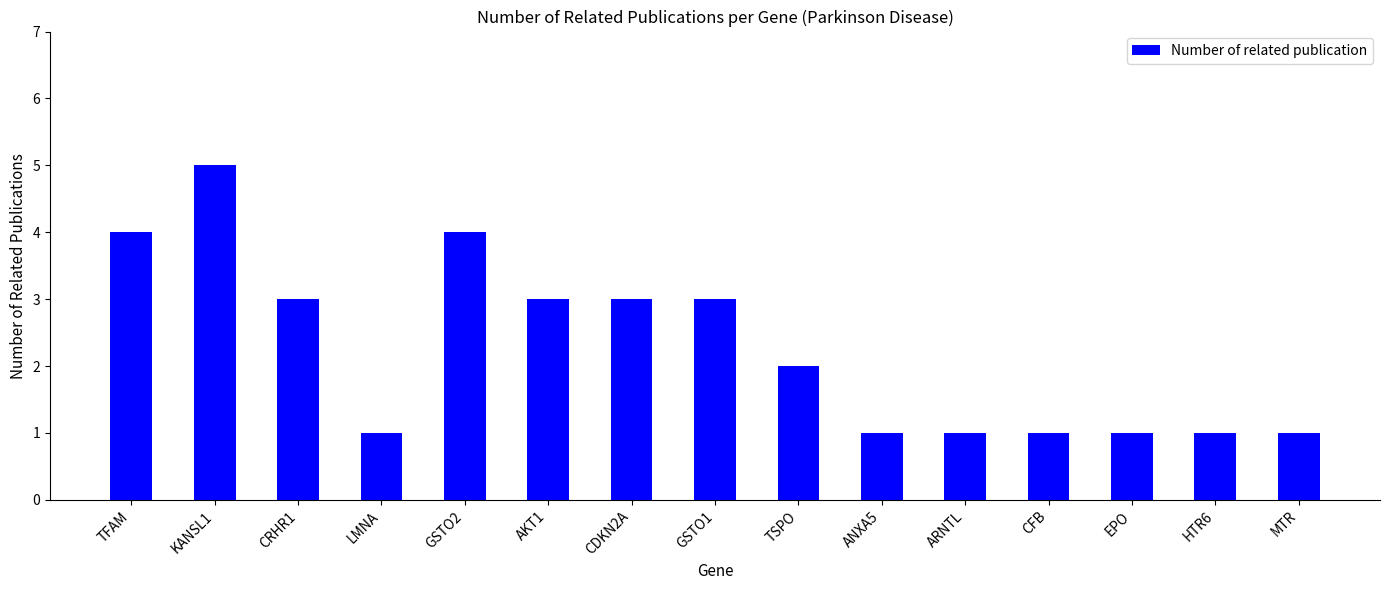

What position from the left is MTR?

15